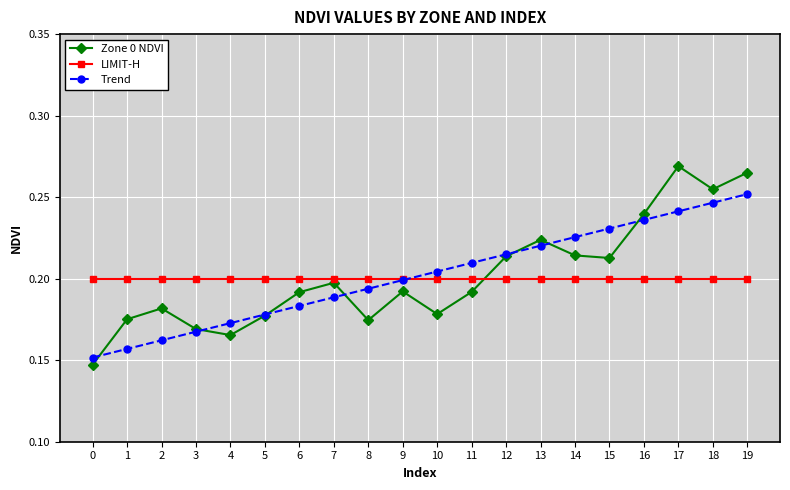

Rank the series by their maximum value, from highest to lowest.

Zone 0 NDVI, Trend, LIMIT-H